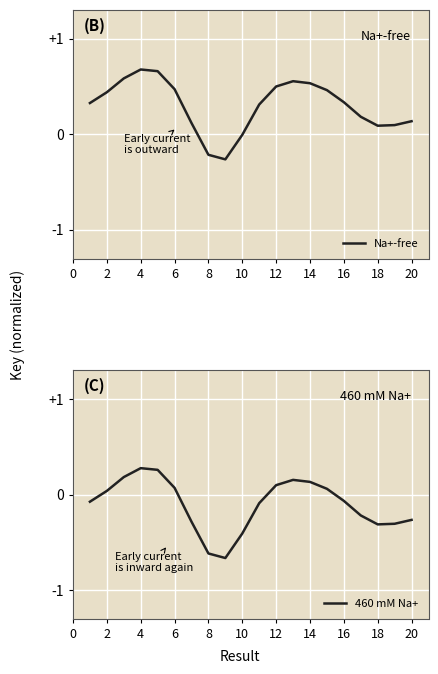

Is this an area chart (filled region under the line)?

No